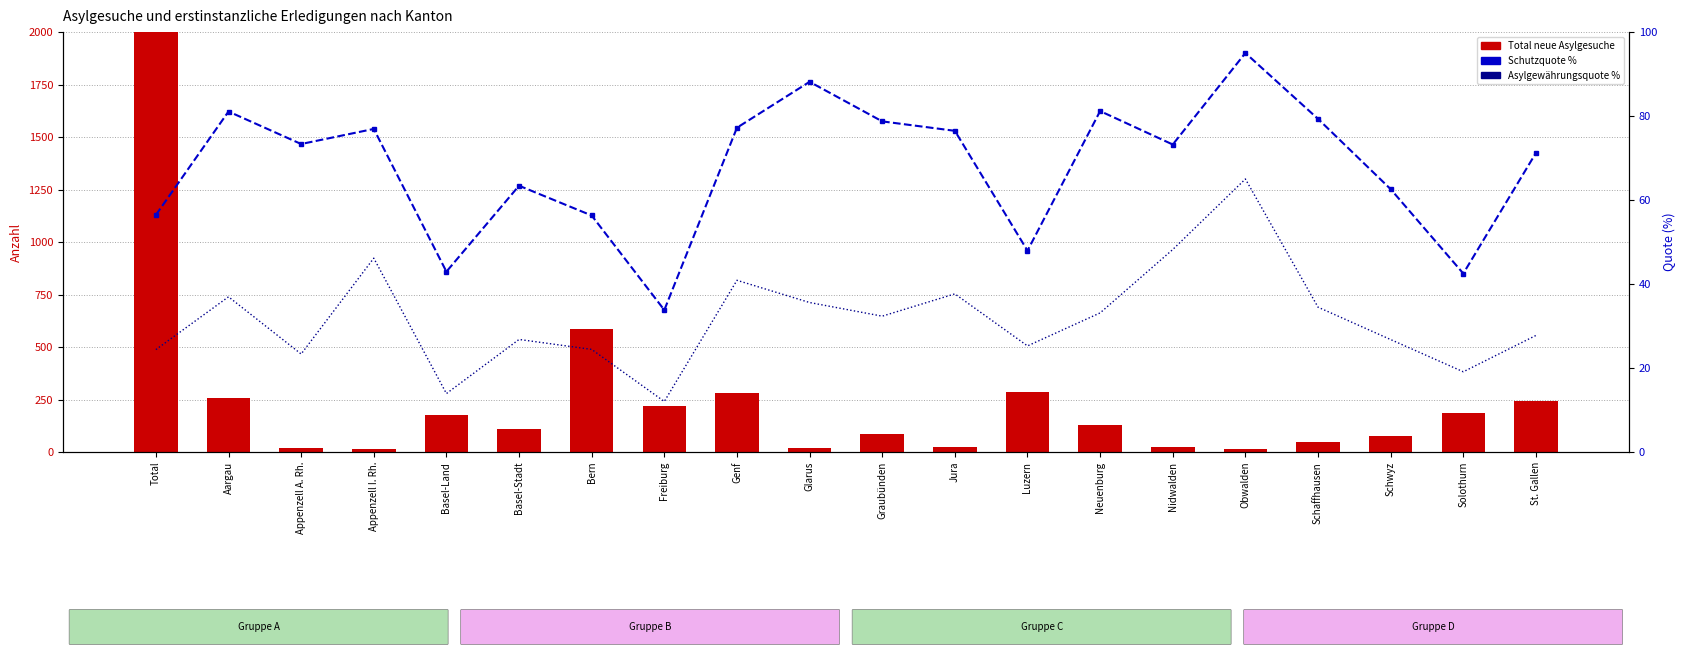

What are all the series names shown in the legend?

Total neue Asylgesuche, Schutzquote %, Asylgewährungsquote %